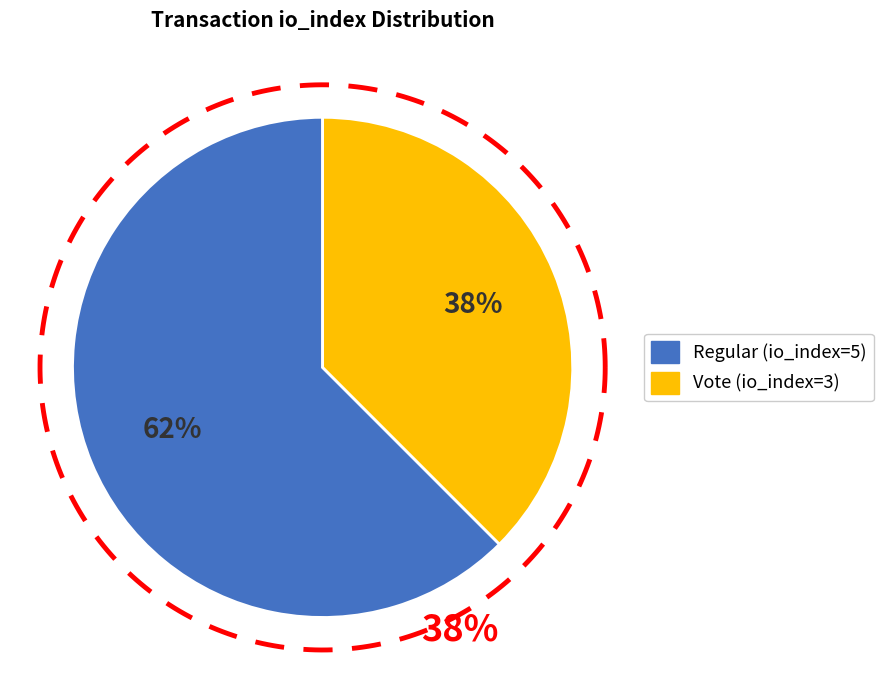

Is it true that Regular (io_index=5) is 62% of the pie?

True